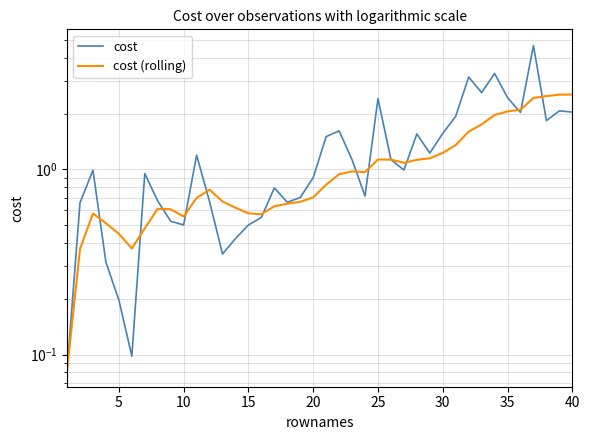

What is the value of the cost (rolling) point at the 17th from the left?

0.6